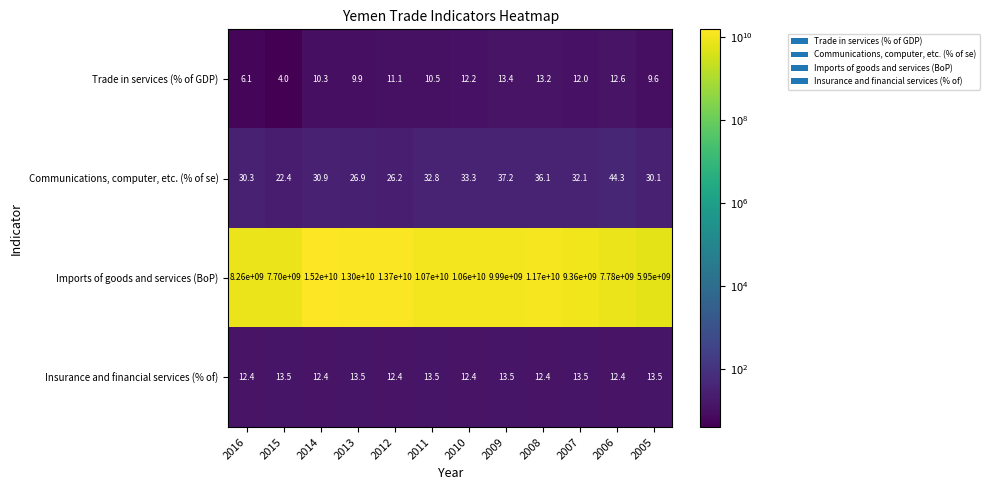

At which category is the sum across all series the highest?

2014